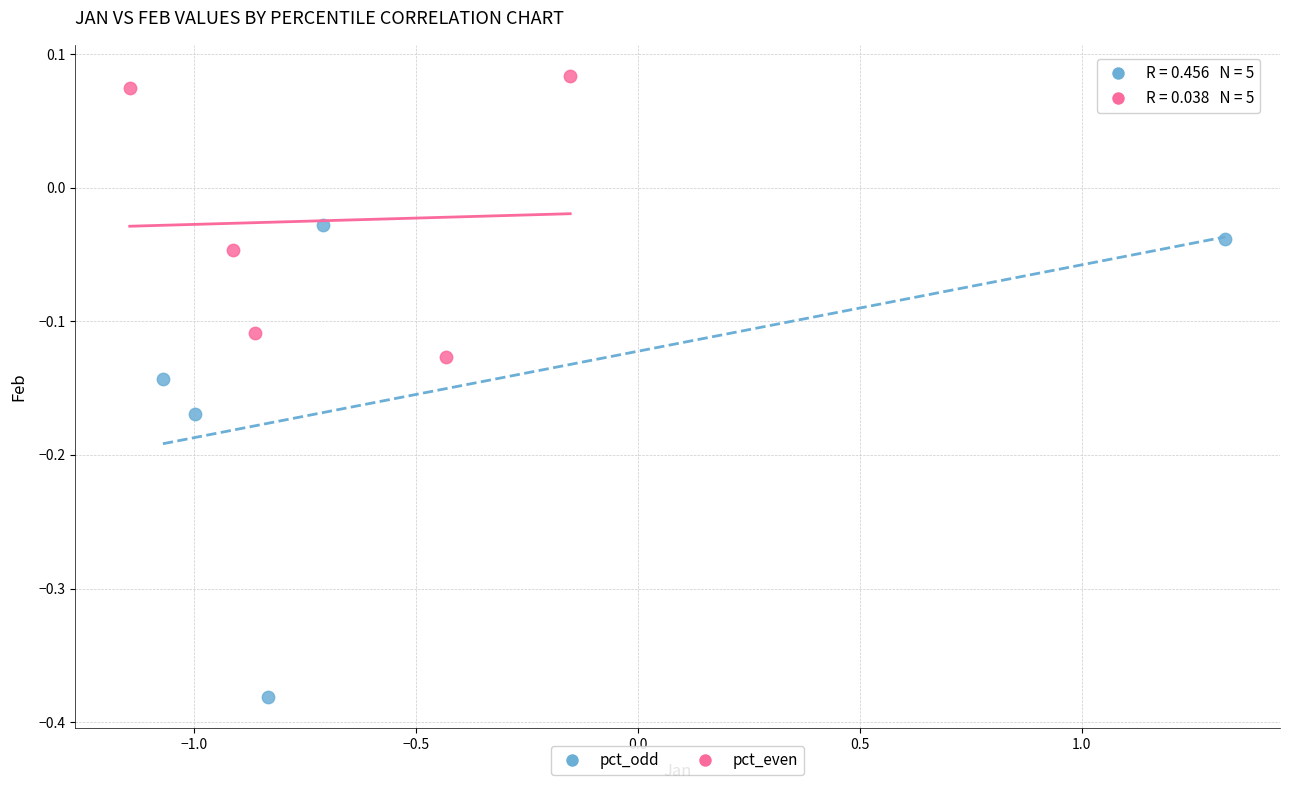

Which series reaches the maximum Y coordinate?

pct_even